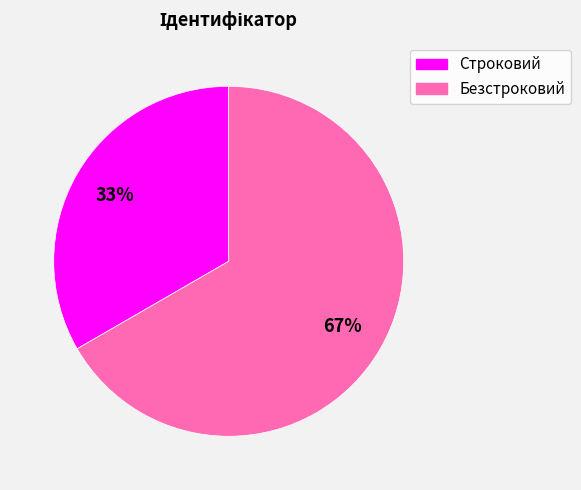

How many segments does this pie chart have?

2